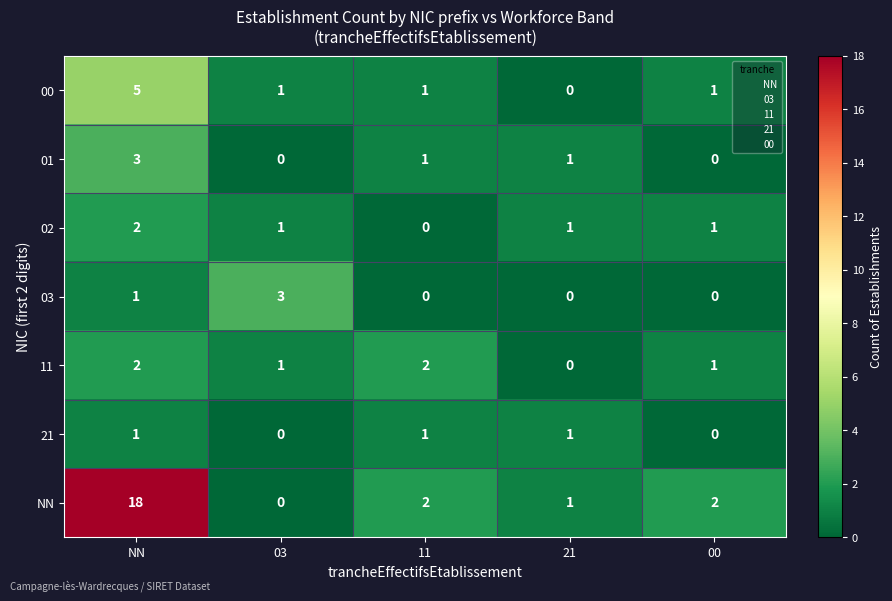

Is it true that 21 equals 1 at 11?

True